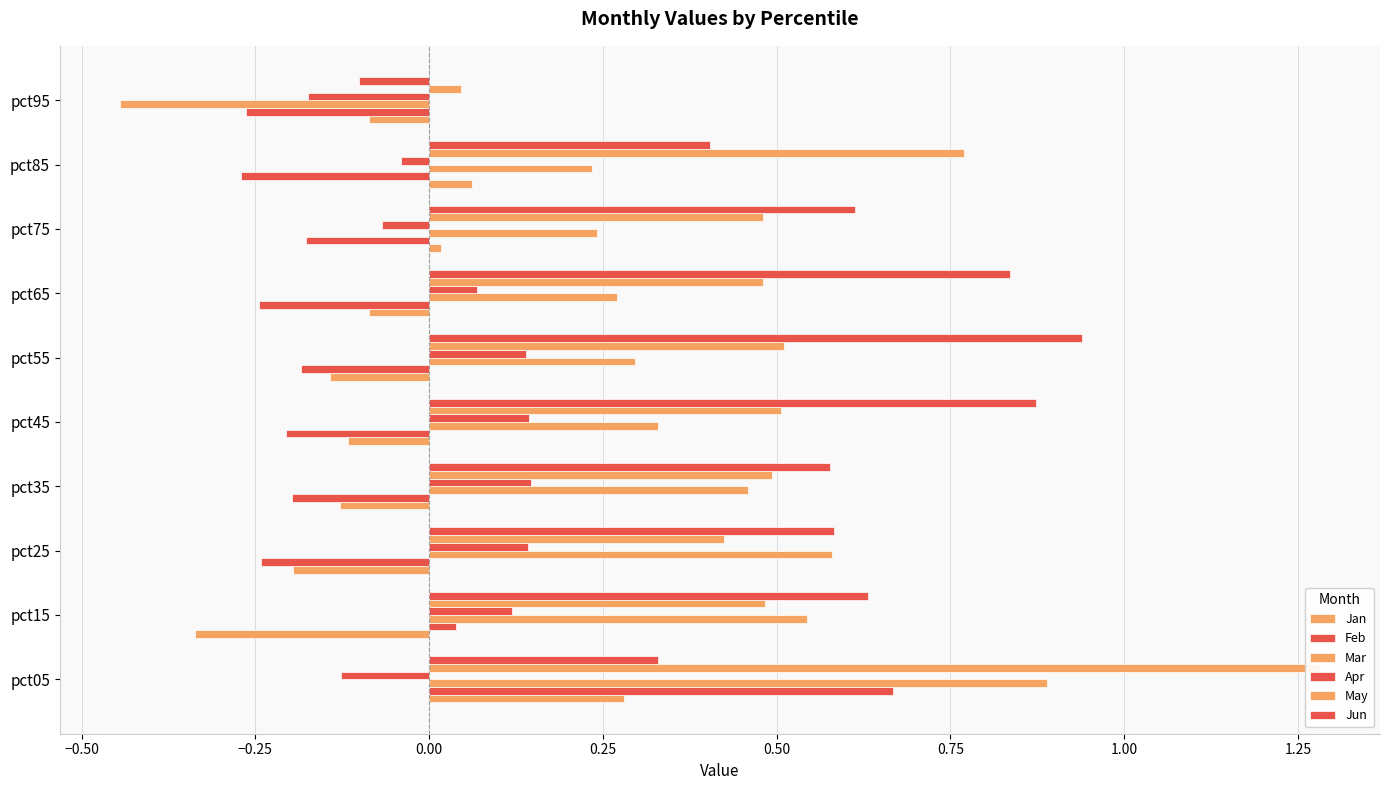

List the series in order of their peak value, lowest first.

Apr, Jan, Feb, Mar, Jun, May